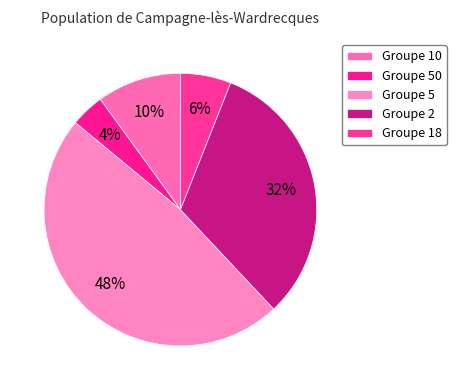

What is the smallest slice in the pie chart?

50